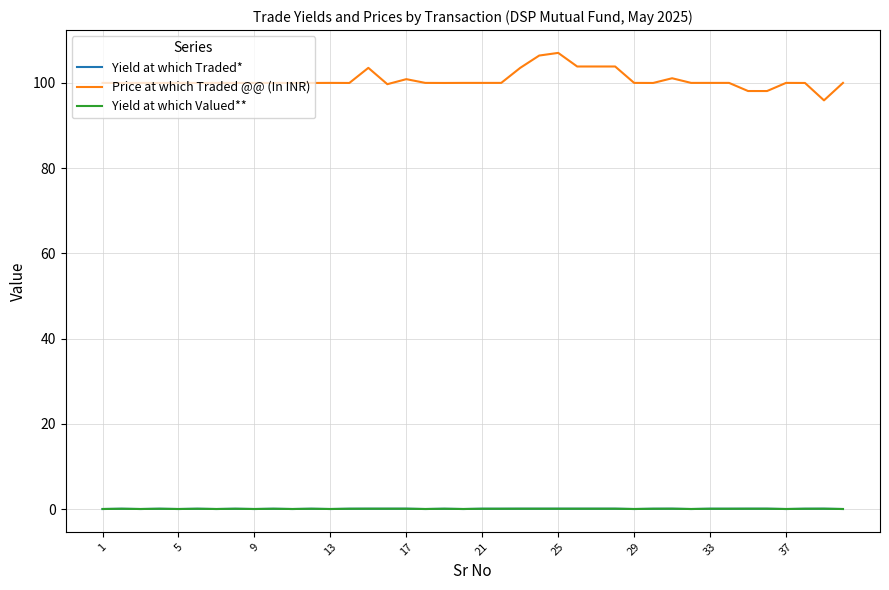

What is the highest value of the Yield at which Traded* series?

0.1